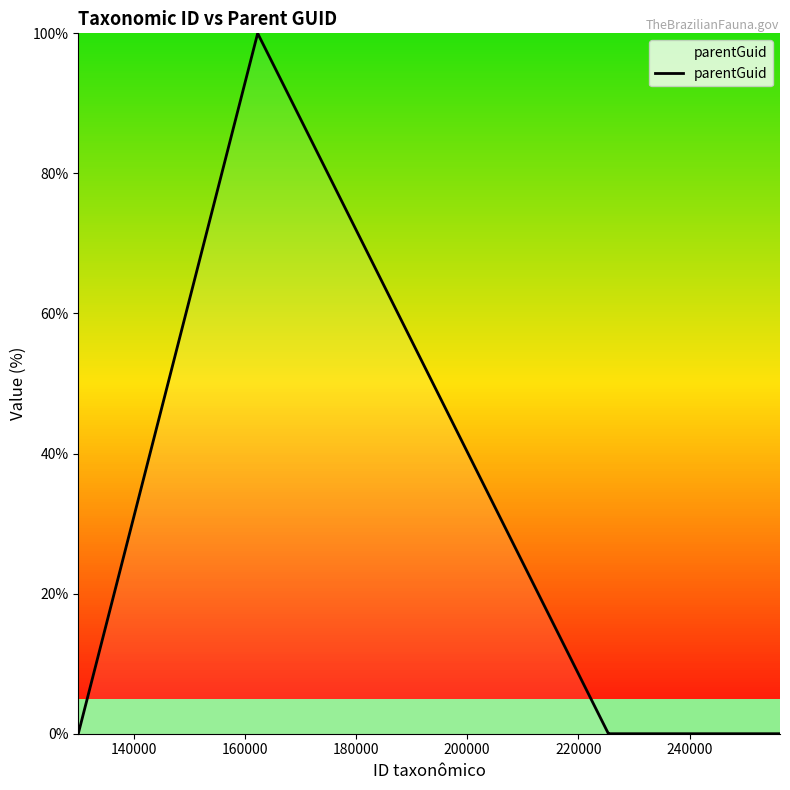

What is the average value?

20